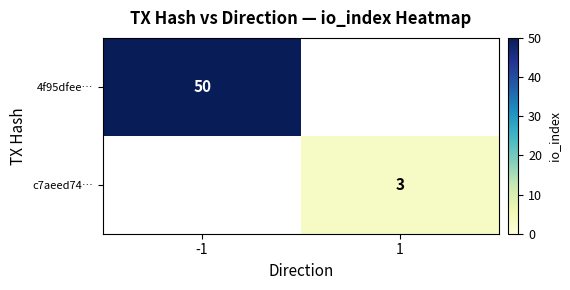

The c7aeed74… series shows 3 at 1. True or false?

True